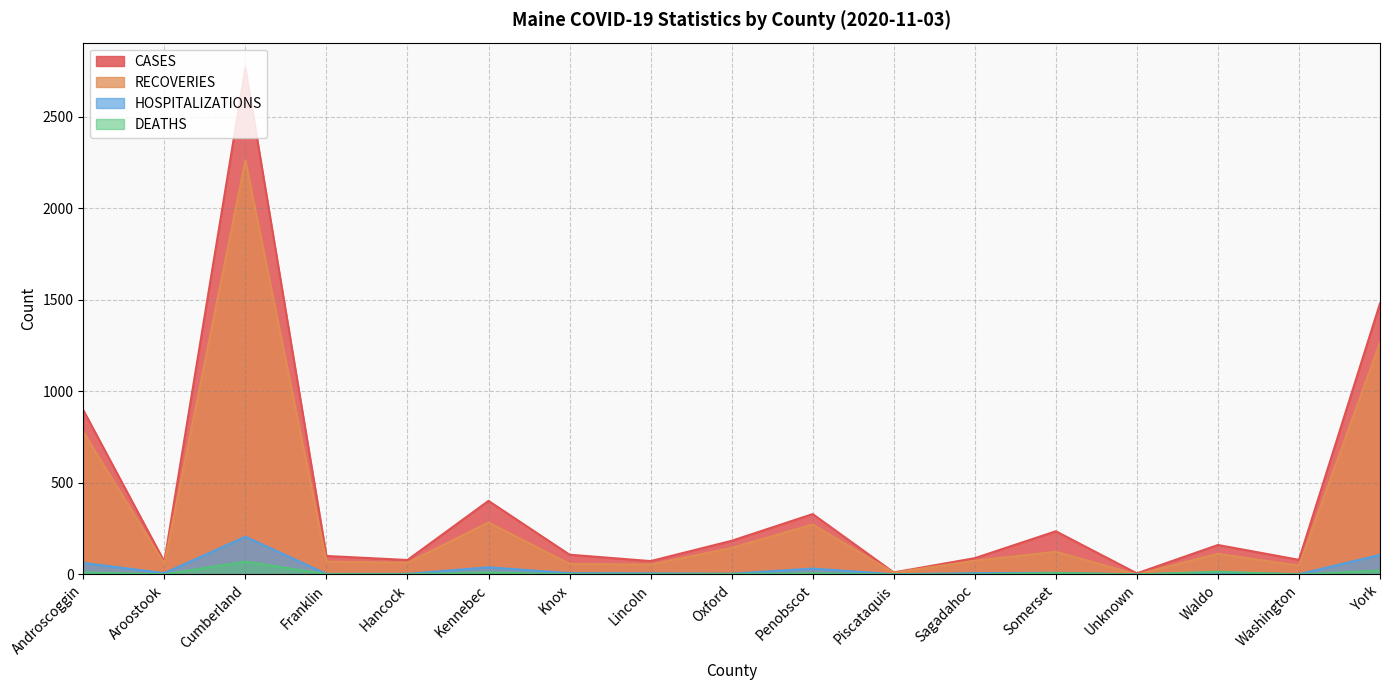

In DEATHS, how many points are higher than both neighbors (excluding endpoints)?

5